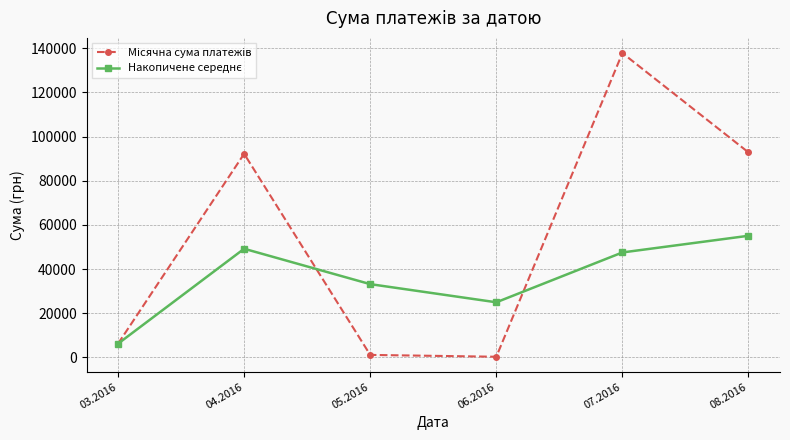

What is the total value across all series at 07.2016?

185384.5